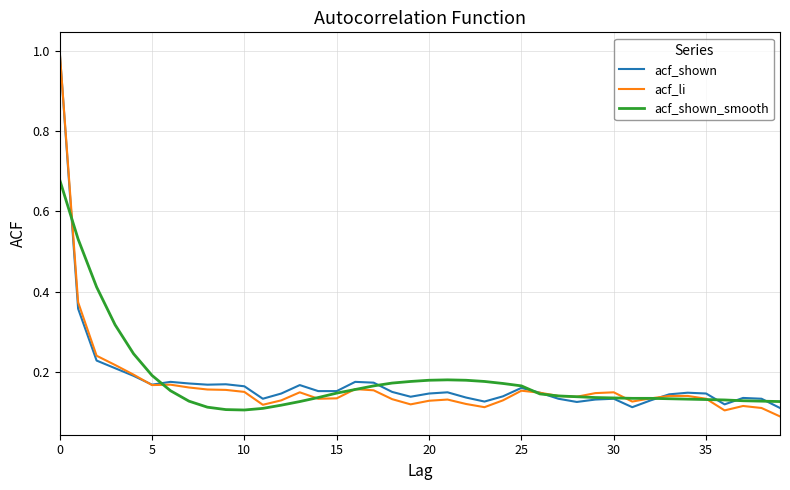

True or false: acf_li and acf_shown cross at least once.

True